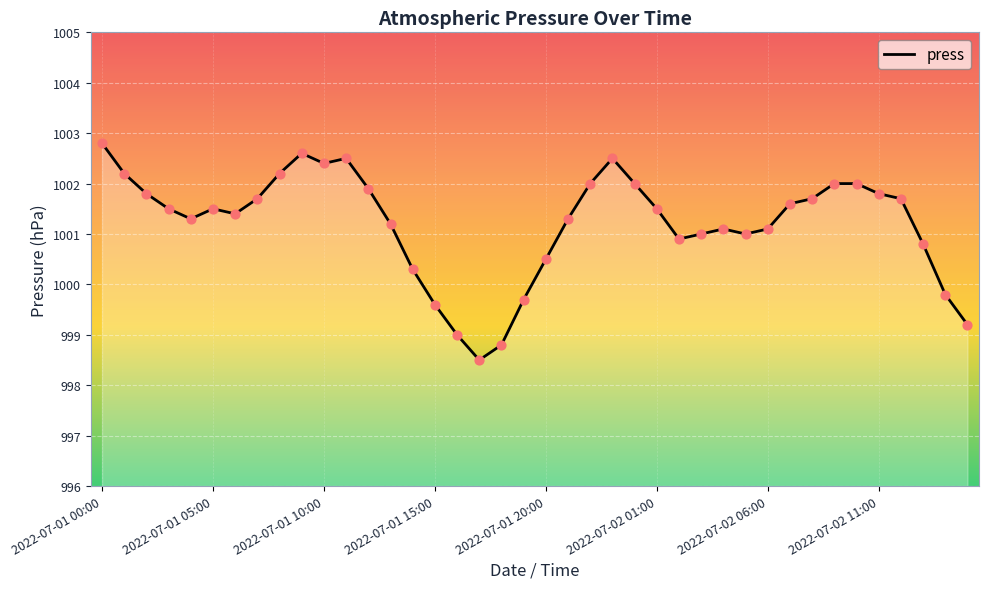

What is the difference between the maximum and minimum values?

4.3